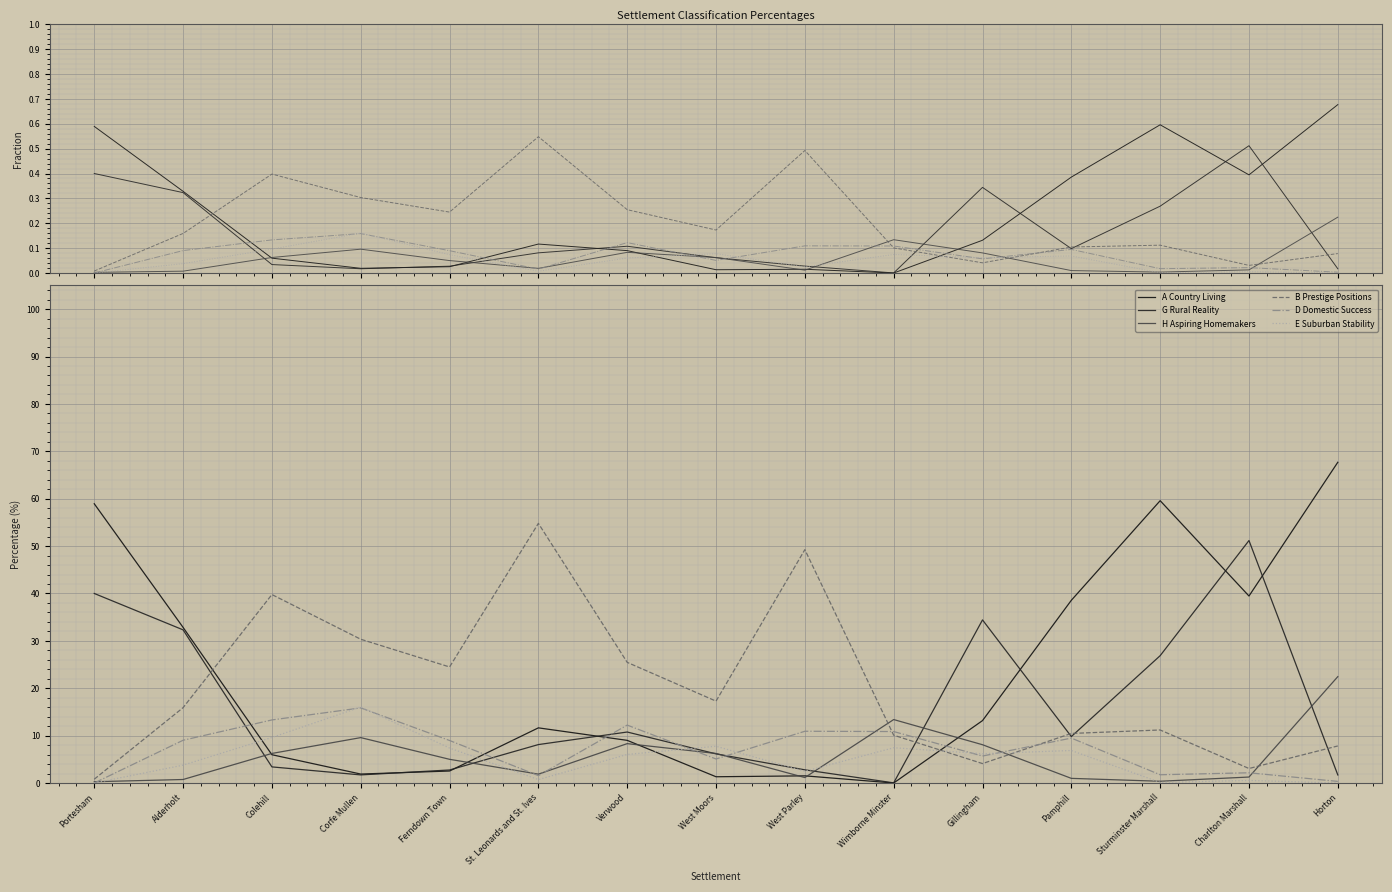

Between West Moors and Ferndown Town, which is larger?

Ferndown Town